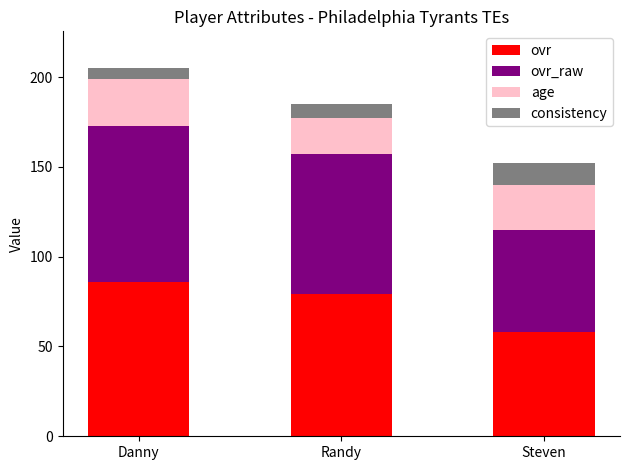

The ovr series shows 129 at Danny. True or false?

False